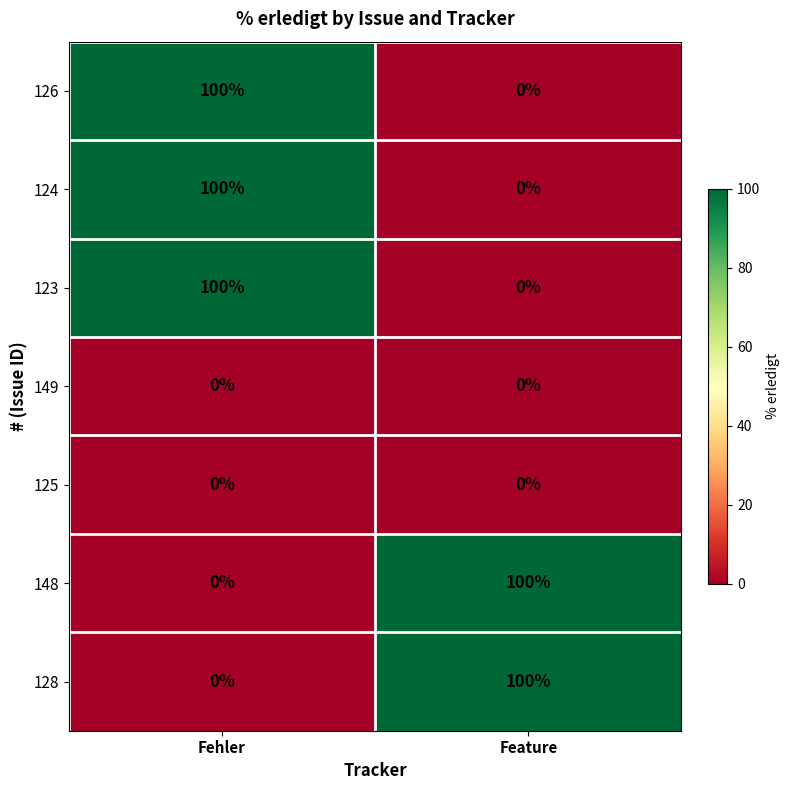

Reading left to right, transcribe all the data shown in this chart.

126: 100	0
124: 100	0
123: 100	0
149: 0	0
125: 0	0
148: 0	100
128: 0	100